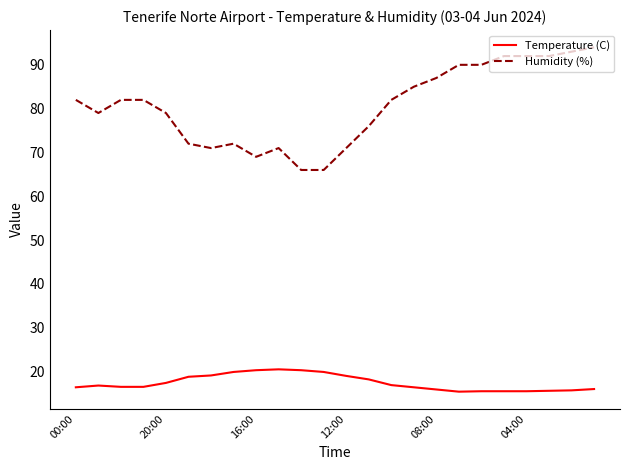

Rank the series by their maximum value, from highest to lowest.

Humidity (%), Temperature (C)